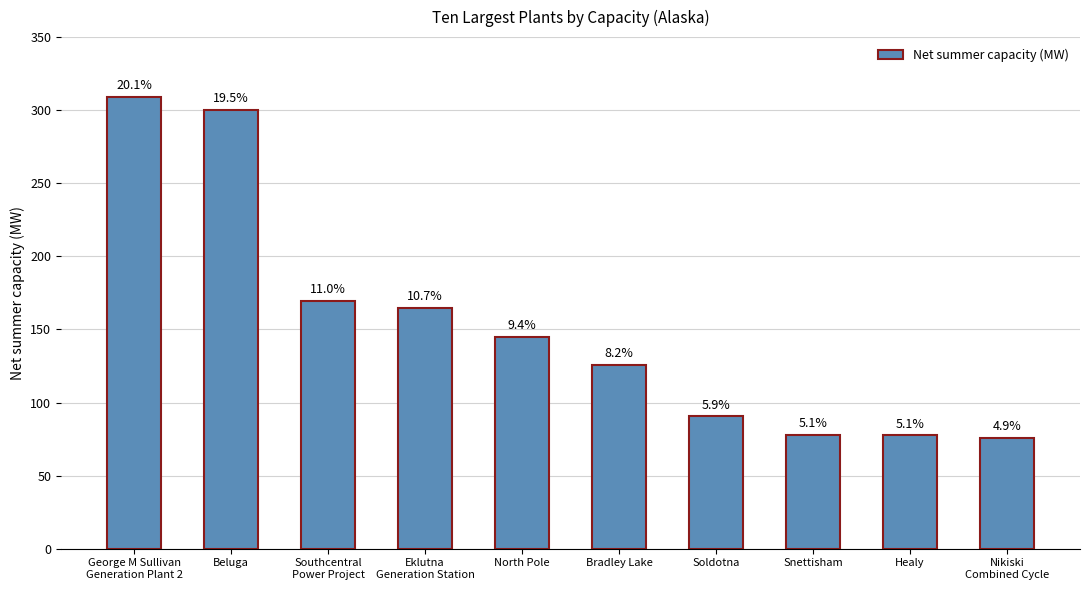

Between Southcentral
Power Project and Eklutna
Generation Station, which is larger?

Southcentral
Power Project